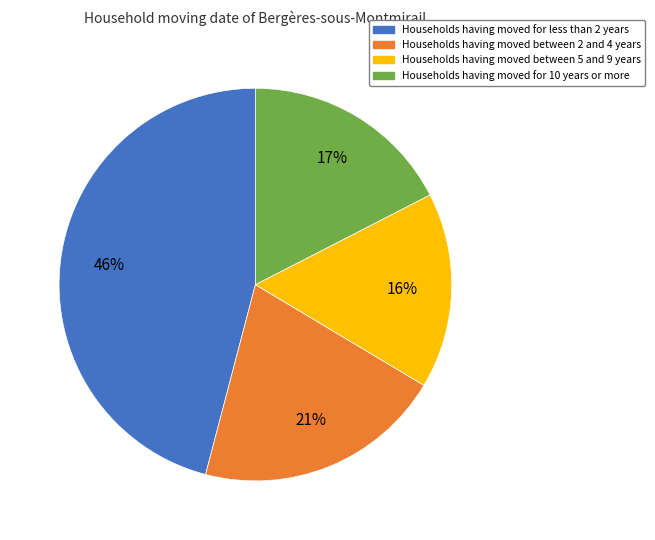

Is there any slice that represents more than half of the pie?

No